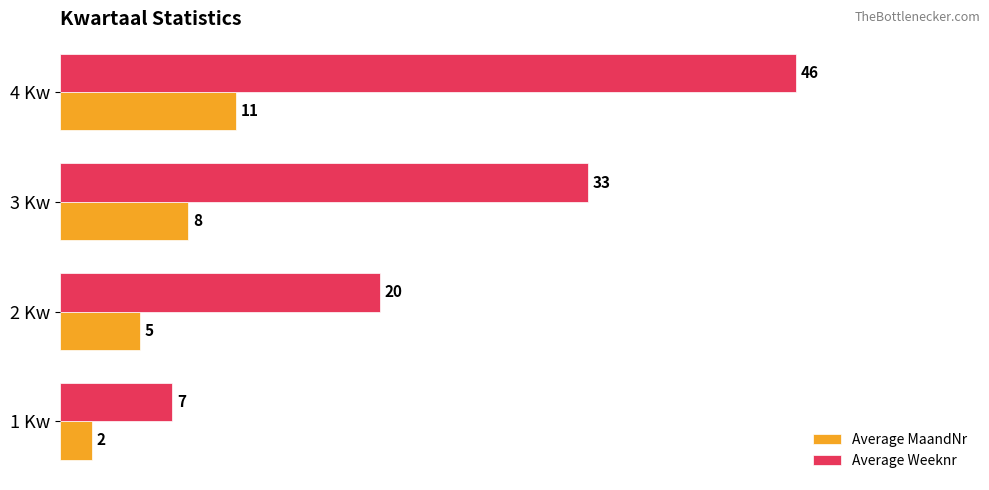

At how many categories does at least one series exceed 38?

1